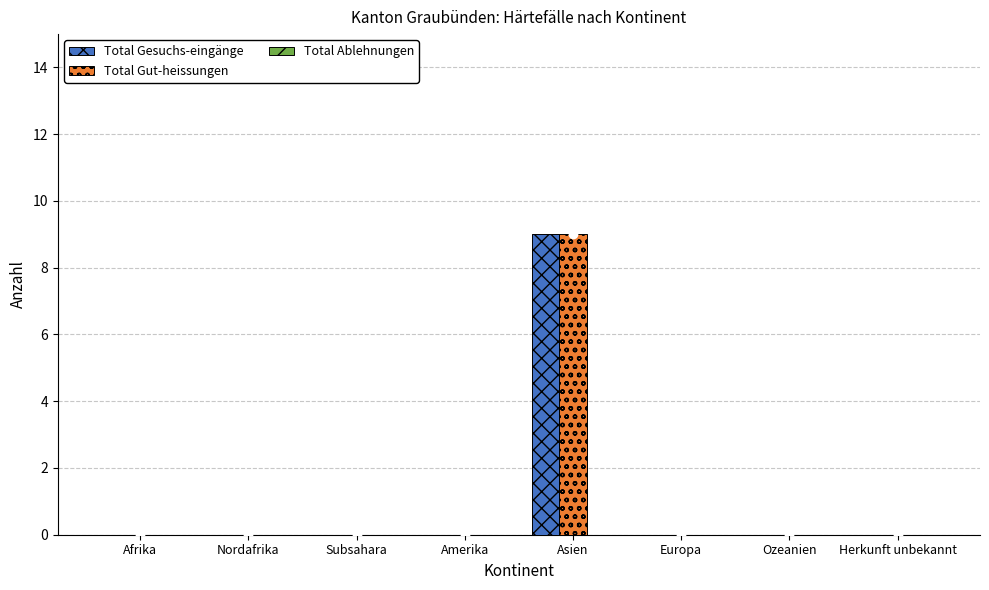

Is it true that Total Ablehnungen equals 0 at Ozeanien?

True